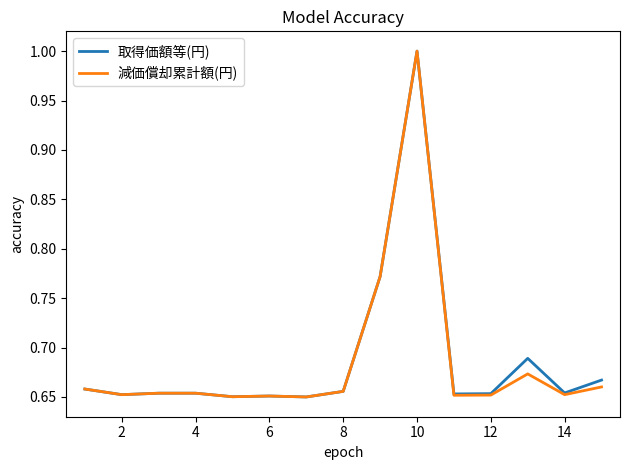

What is the highest value of the 減価償却累計額(円) series?

1.0